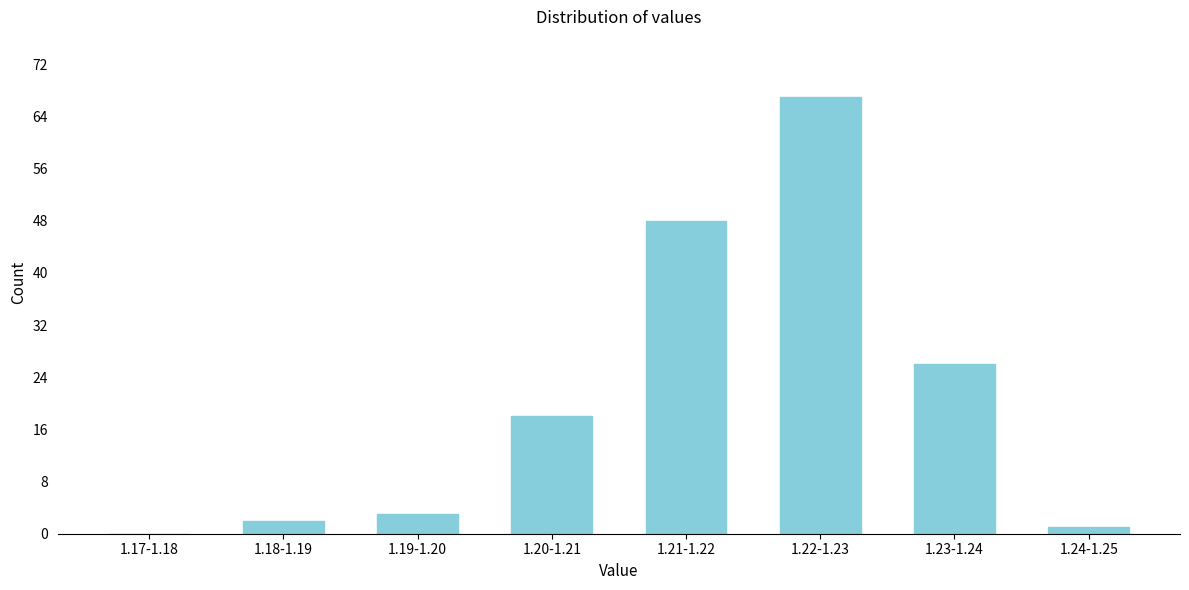

Reading left to right, what are all the values shown in this chart?

1.17-1.18=0	1.18-1.19=2	1.19-1.20=3	1.20-1.21=18	1.21-1.22=48	1.22-1.23=67	1.23-1.24=26	1.24-1.25=1